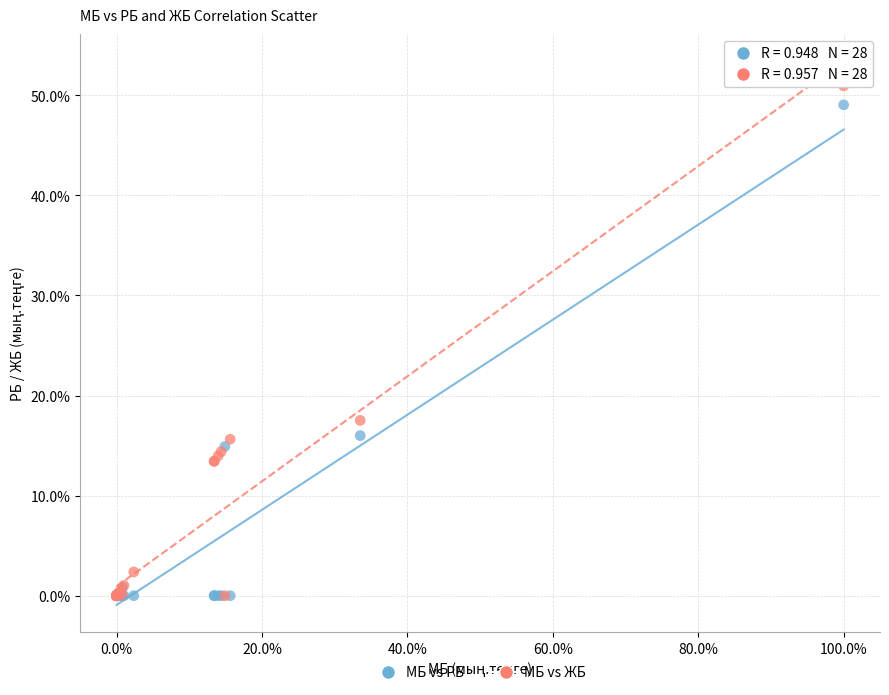

Which series has the widest spread of Y values?

МБ vs ЖБ